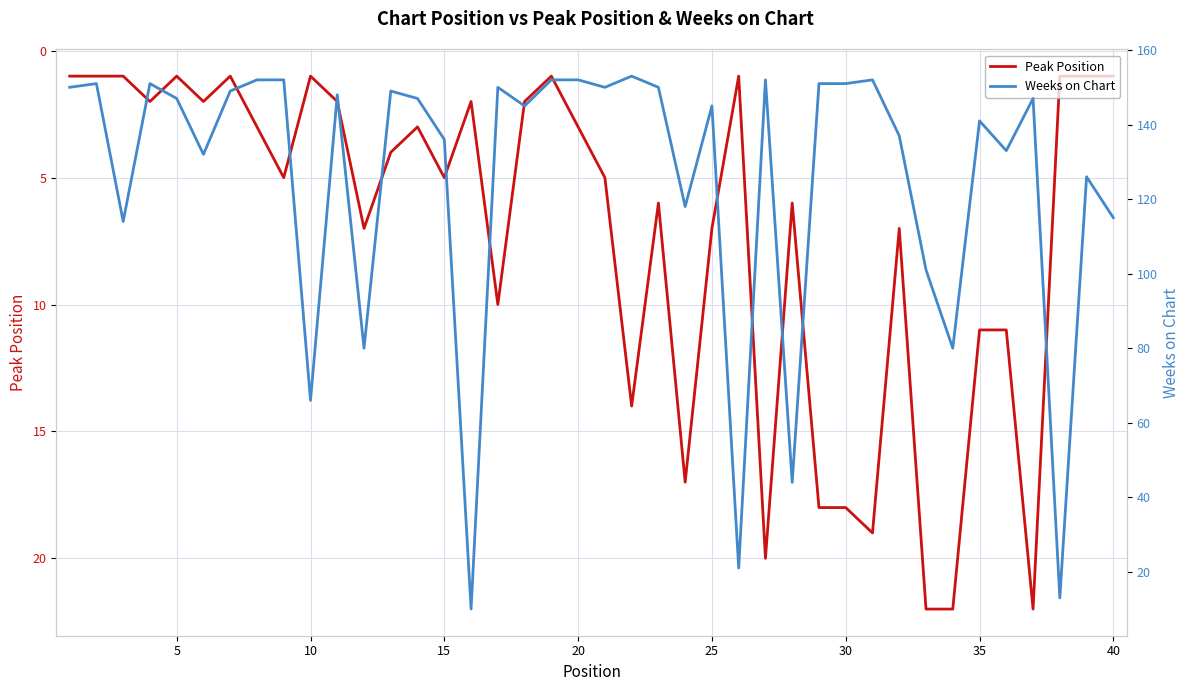

What is the average value of the Weeks on Chart series?

125